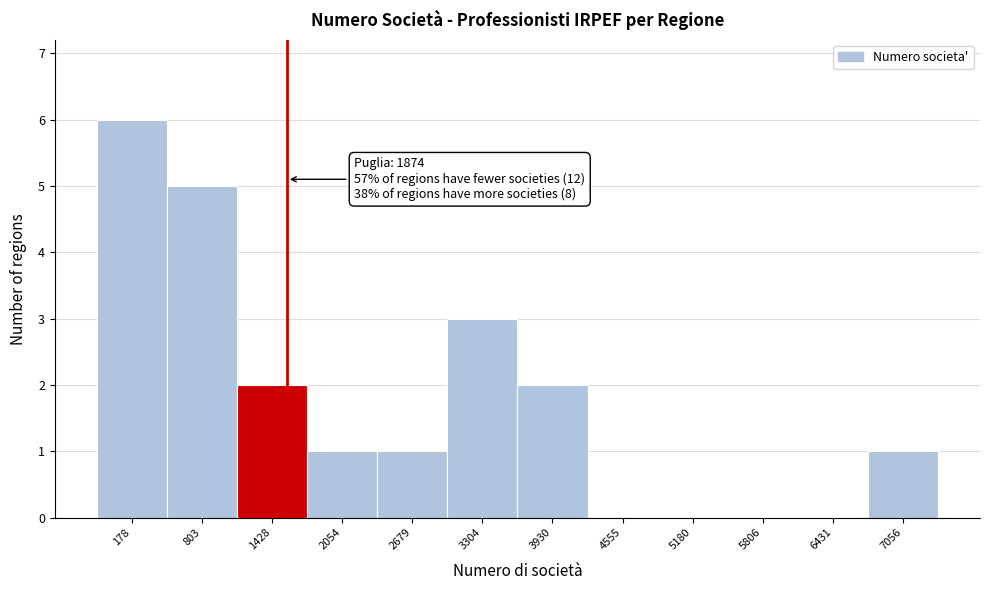

Reading right to left, list all the values displayed in this chart.

7056=1	6431=0	5806=0	5180=0	4555=0	3930=2	3304=3	2679=1	2054=1	1428=2	803=5	178=6